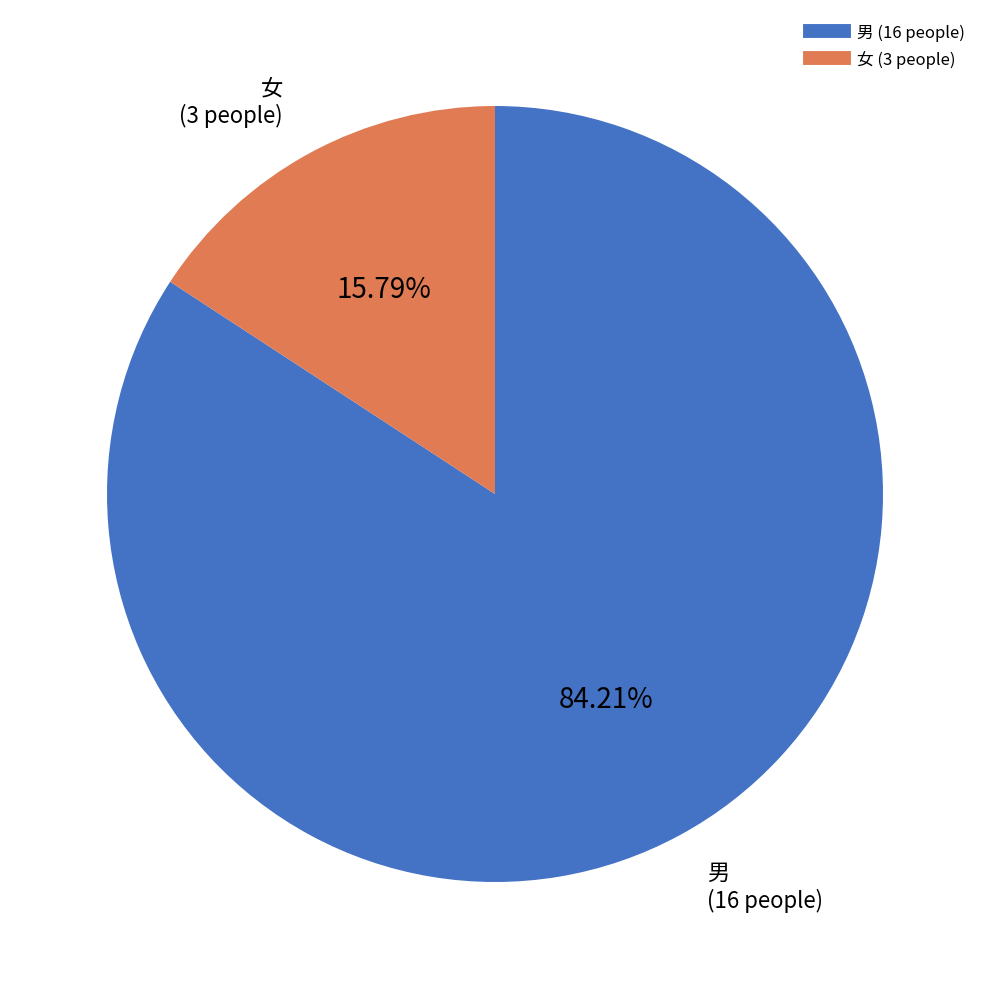

Which slice is the largest?

男